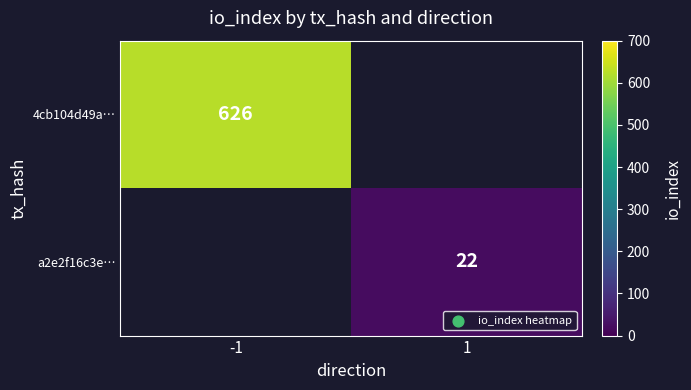

Which label corresponds to the smallest value in the chart?

1